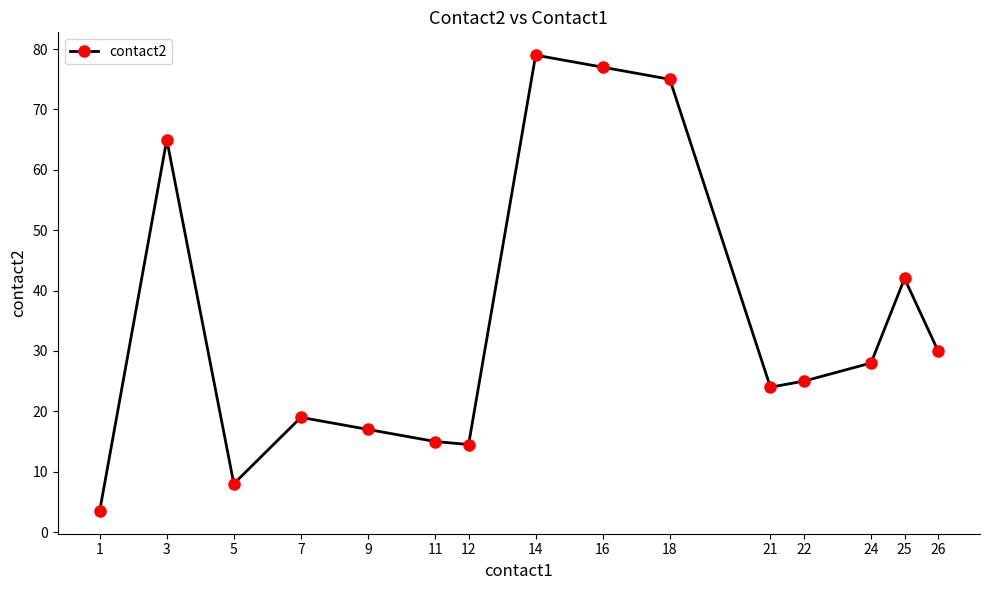

Which label corresponds to the smallest value in the chart?

1